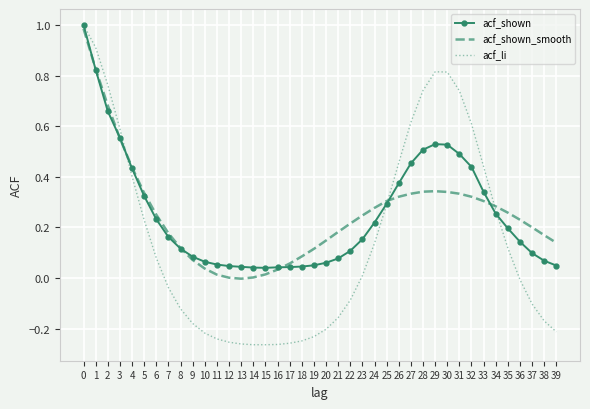

How many values in acf_li are below zero?

20